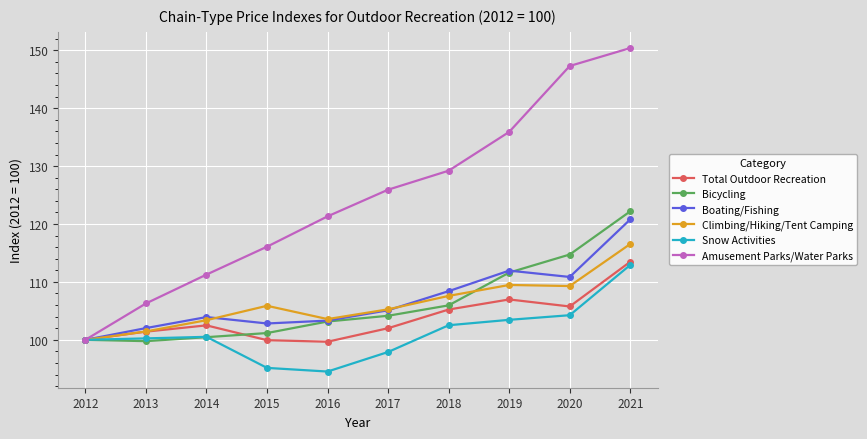

At which category is the sum across all series the highest?

2021